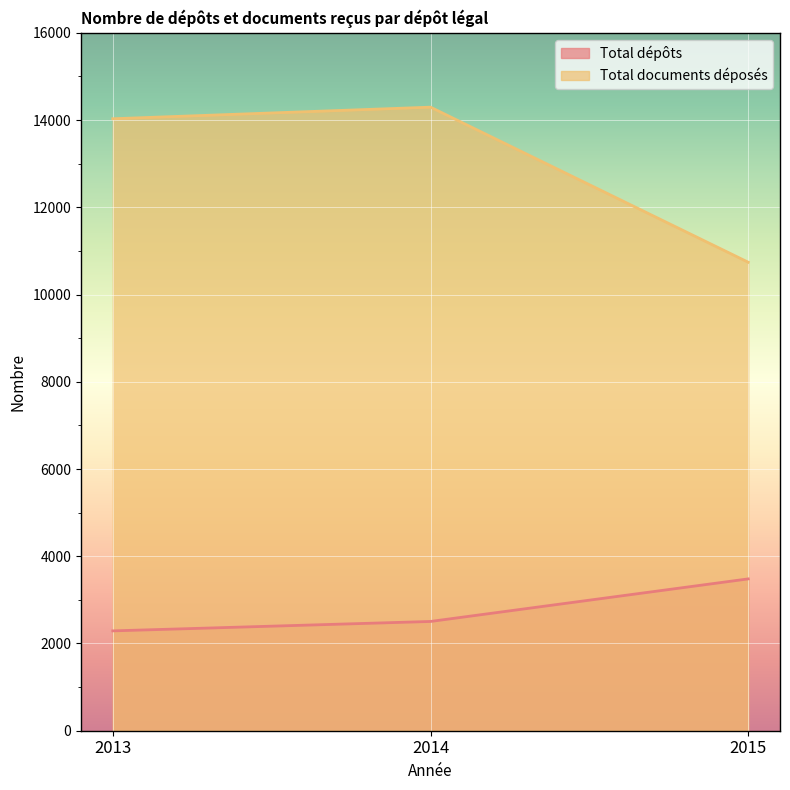

What is the difference between the maximum and second lowest values in the Total dépôts series?

976